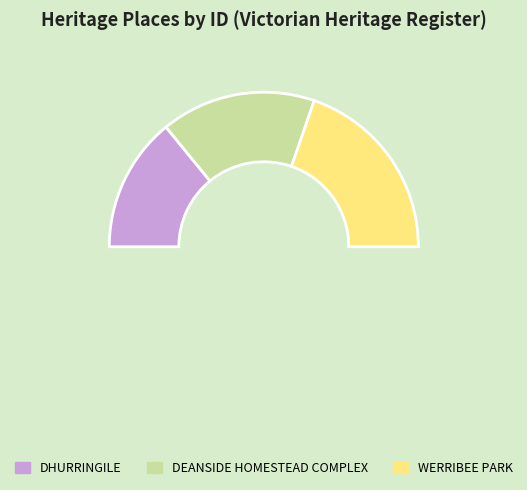

Rank the categories by value from highest to lowest.

WERRIBEE PARK, DEANSIDE HOMESTEAD COMPLEX, DHURRINGILE